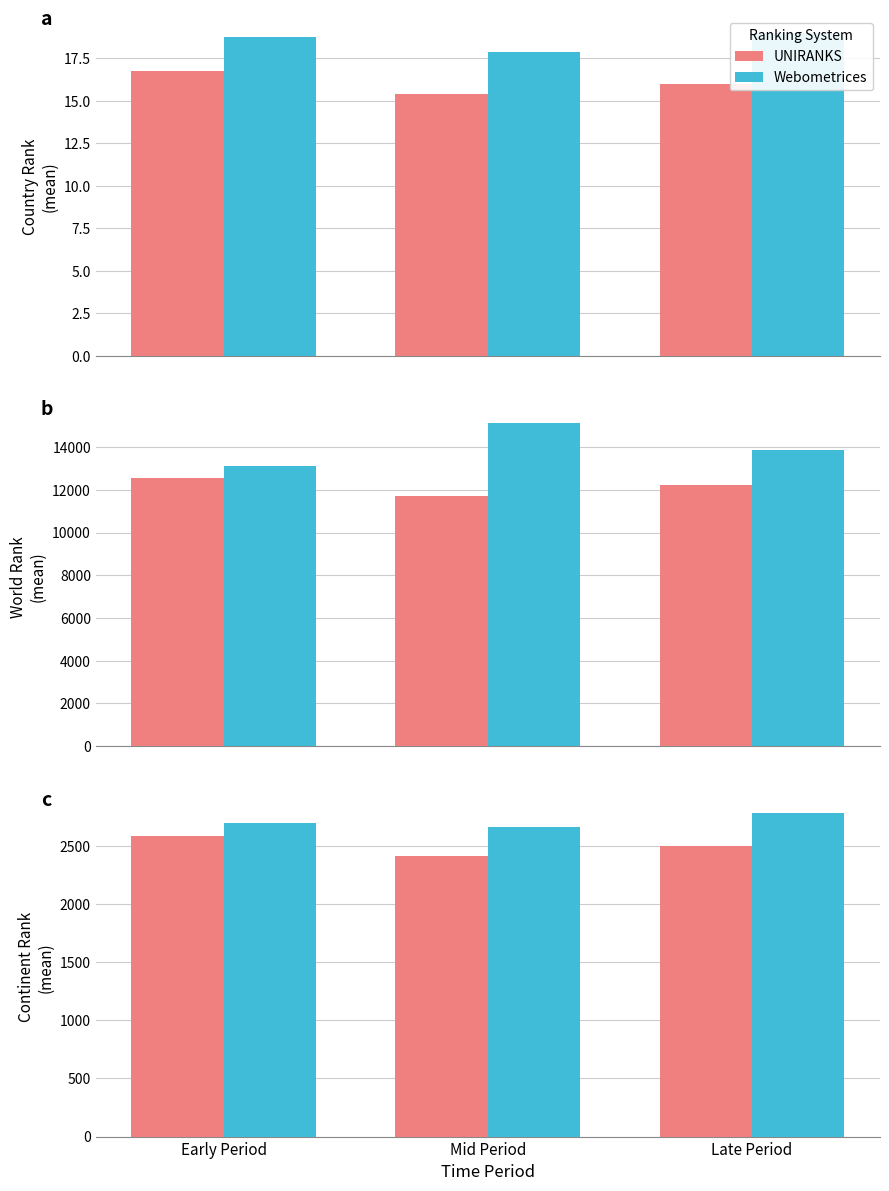

List the series in order of their peak value, highest first.

Webometrices, UNIRANKS